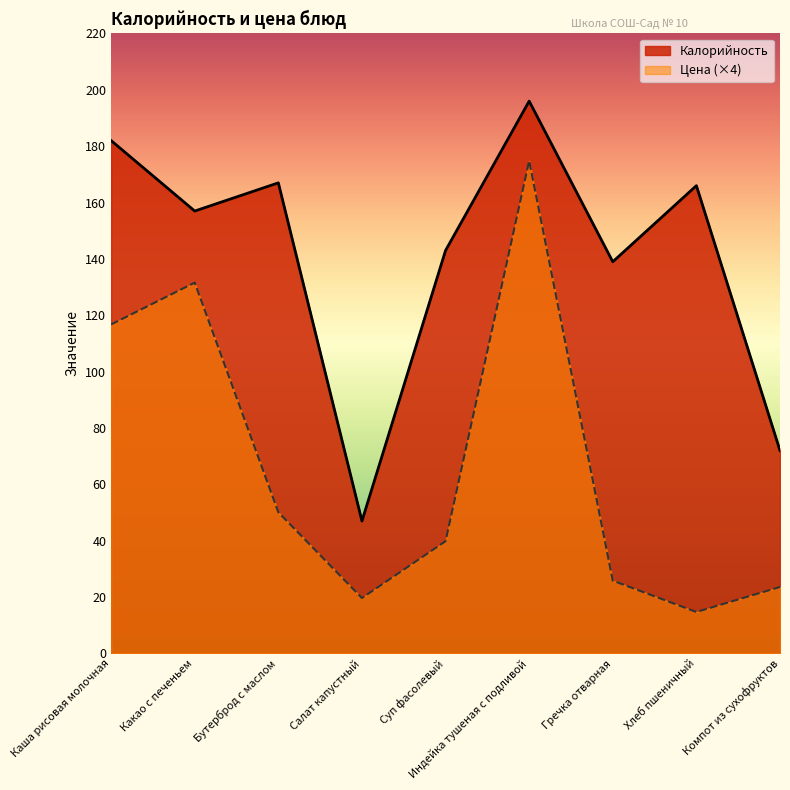

How many lines are shown in the chart?

2